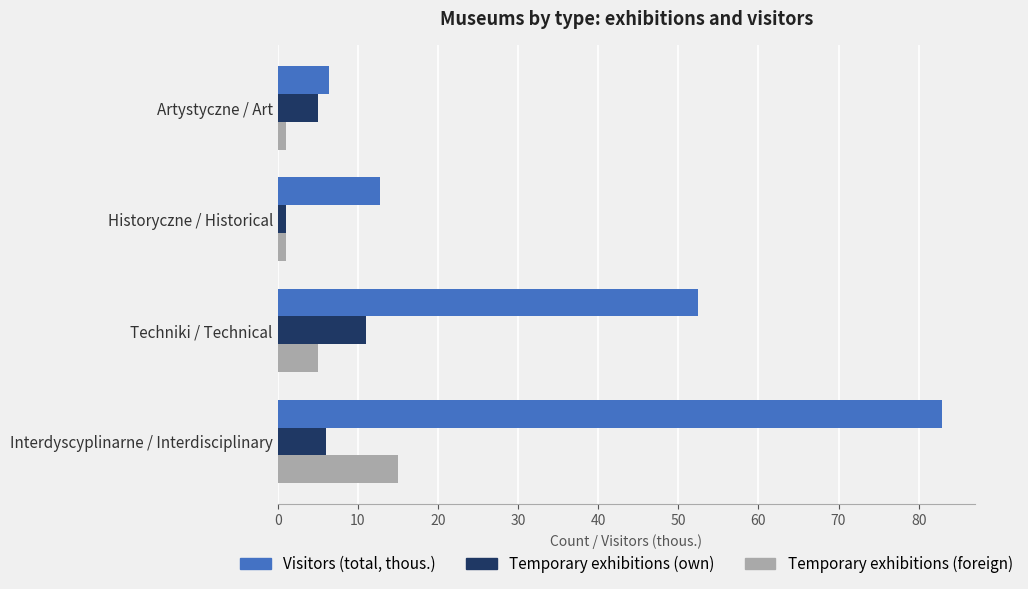

Where is Temporary exhibitions (own) nearest to the value 6?

Interdyscyplinarne / Interdisciplinary